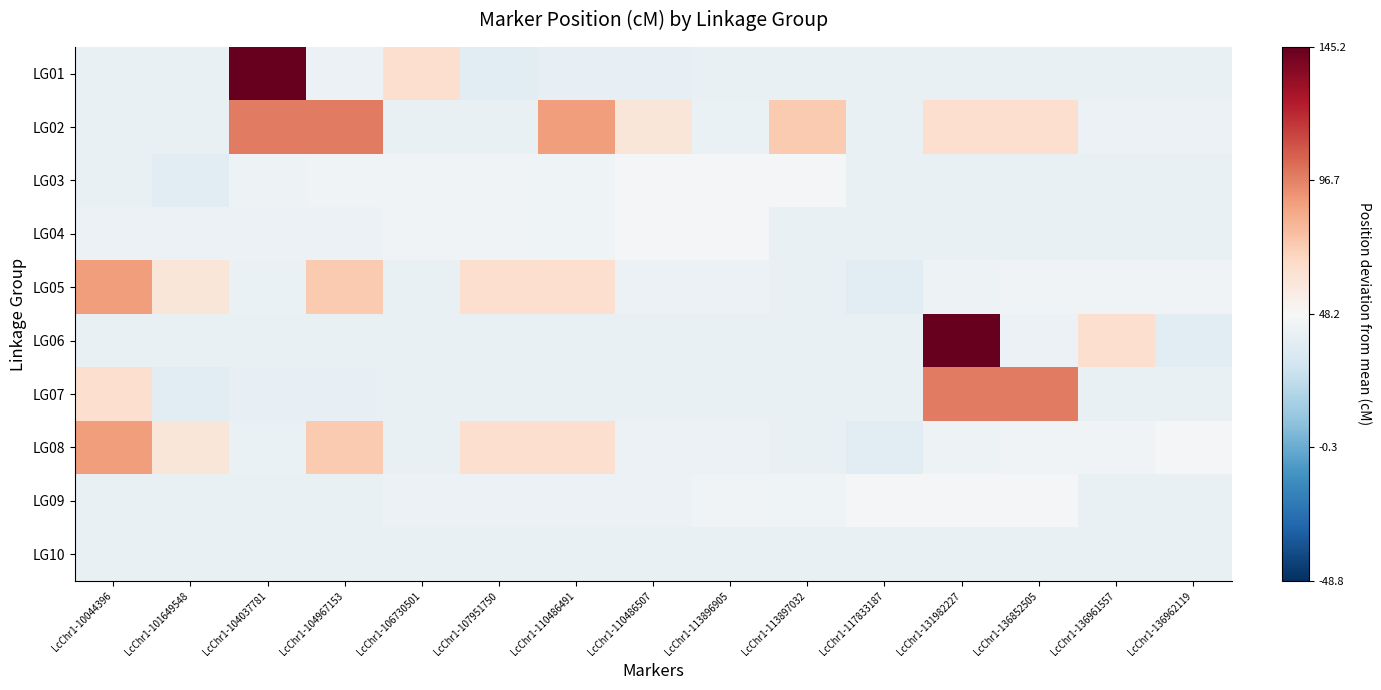

Which series has the largest range (max minus min)?

LG01